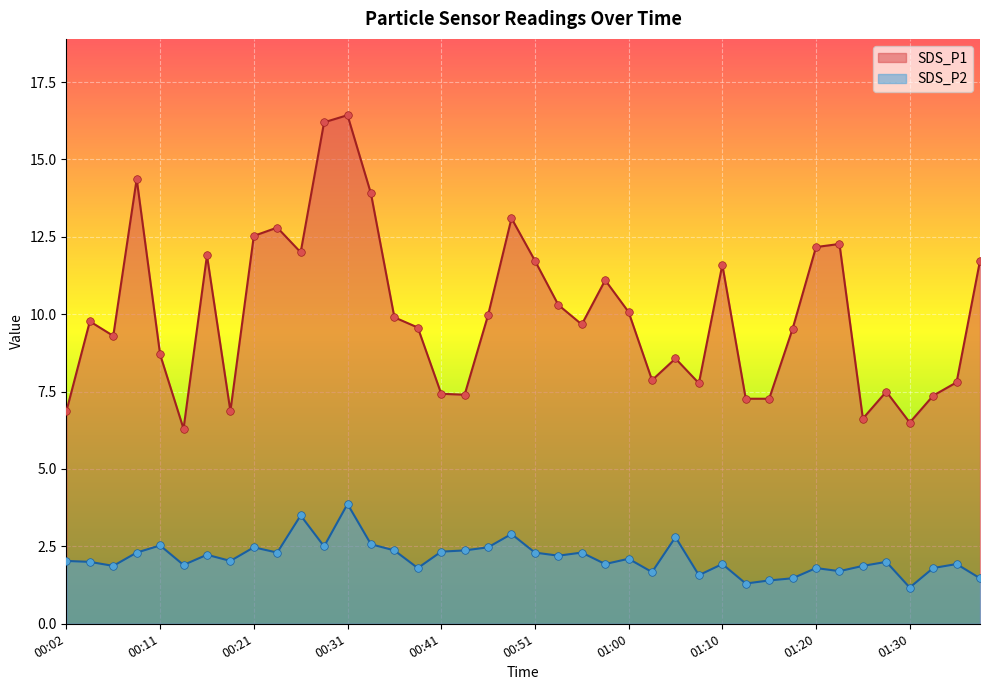

Which series reaches the minimum Y coordinate?

SDS_P2